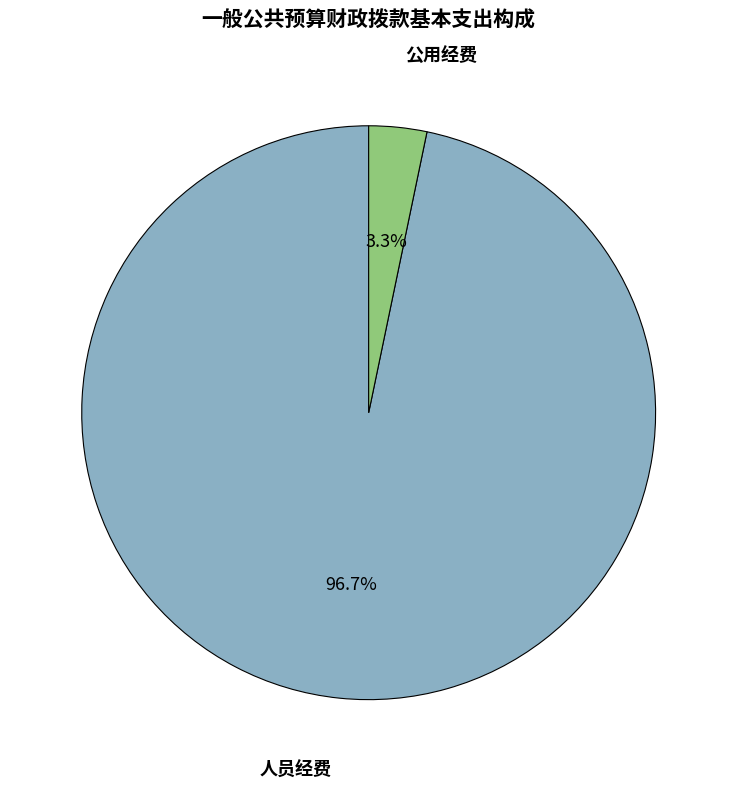

How many segments does this pie chart have?

2